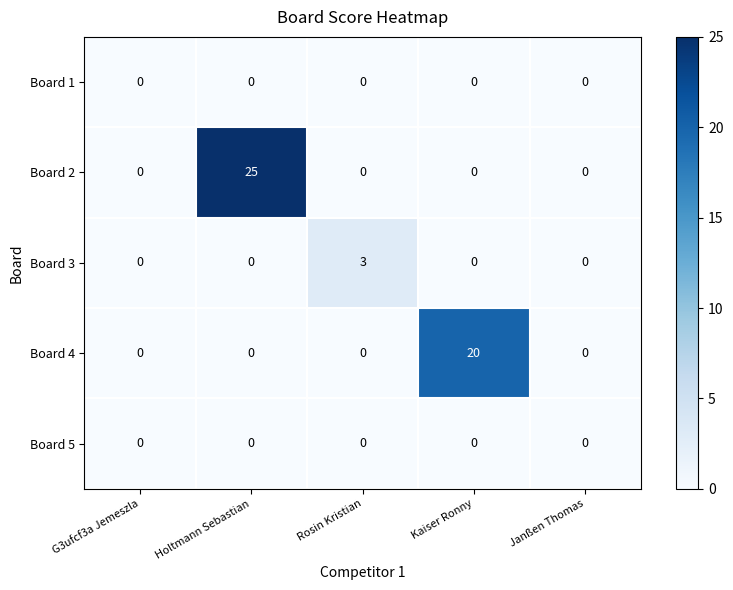

Is it true that Board 4 equals 11 at Kaiser Ronny?

False